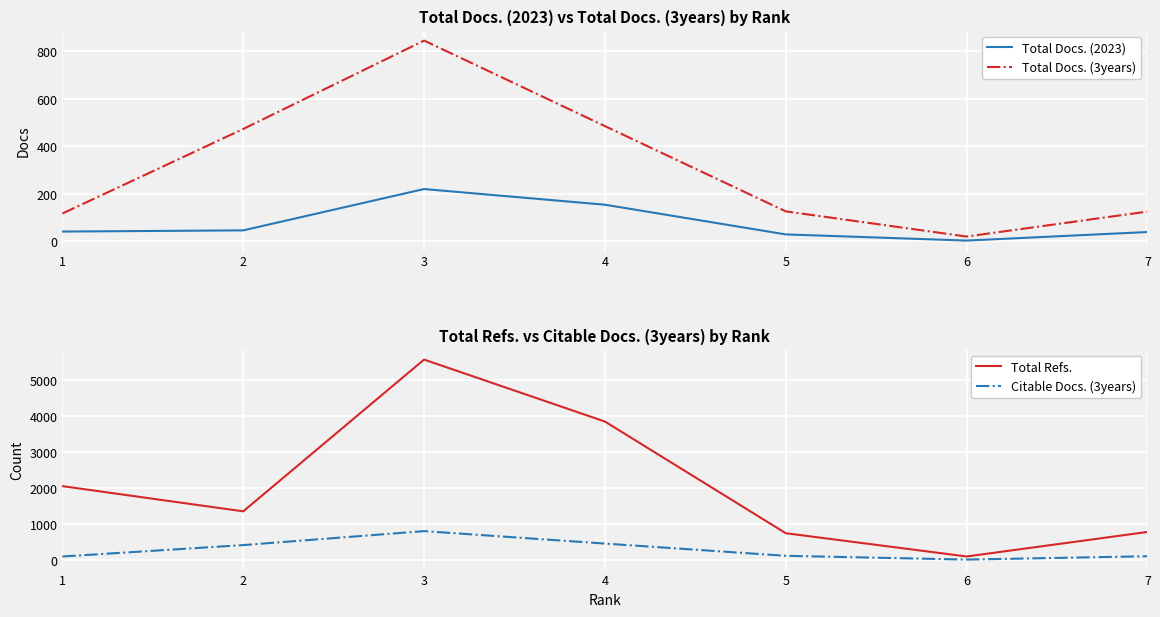

Reading left to right, transcribe all the data shown in this chart.

Total Docs. (2023): 41	46	220	154	29	3	39
Total Docs. (3years): 117	473	845	485	126	20	125
Total Refs.: 2061	1361	5579	3857	753	106	788
Citable Docs. (3years): 106	423	811	465	125	20	113